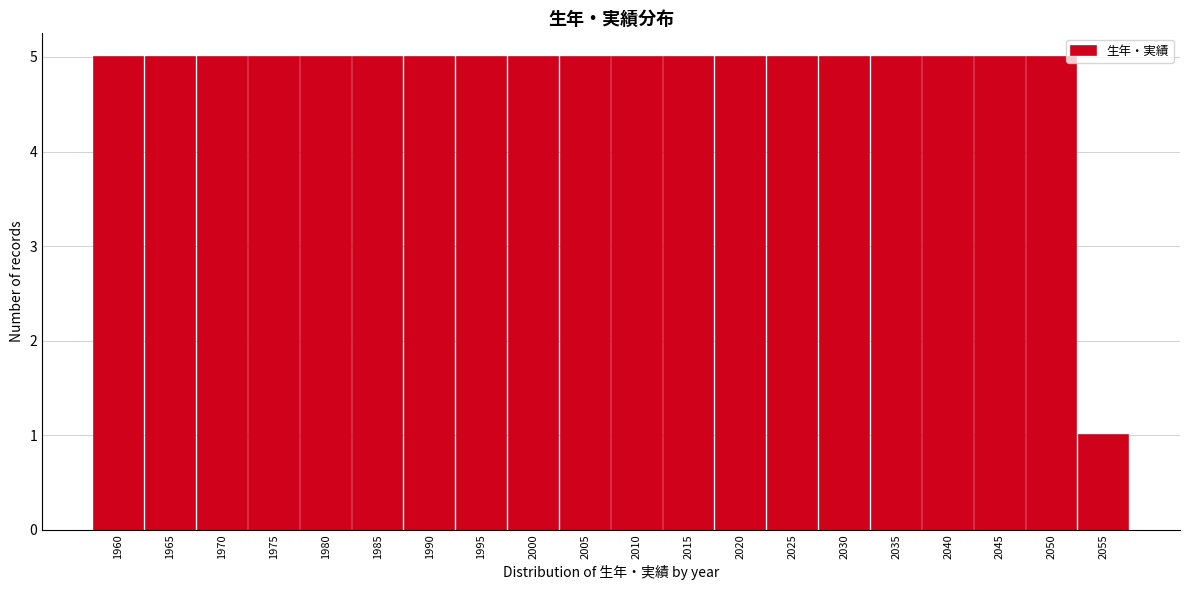

Reading left to right, what are all the values shown in this chart?

5	5	5	5	5	5	5	5	5	5	5	5	5	5	5	5	5	5	5	1